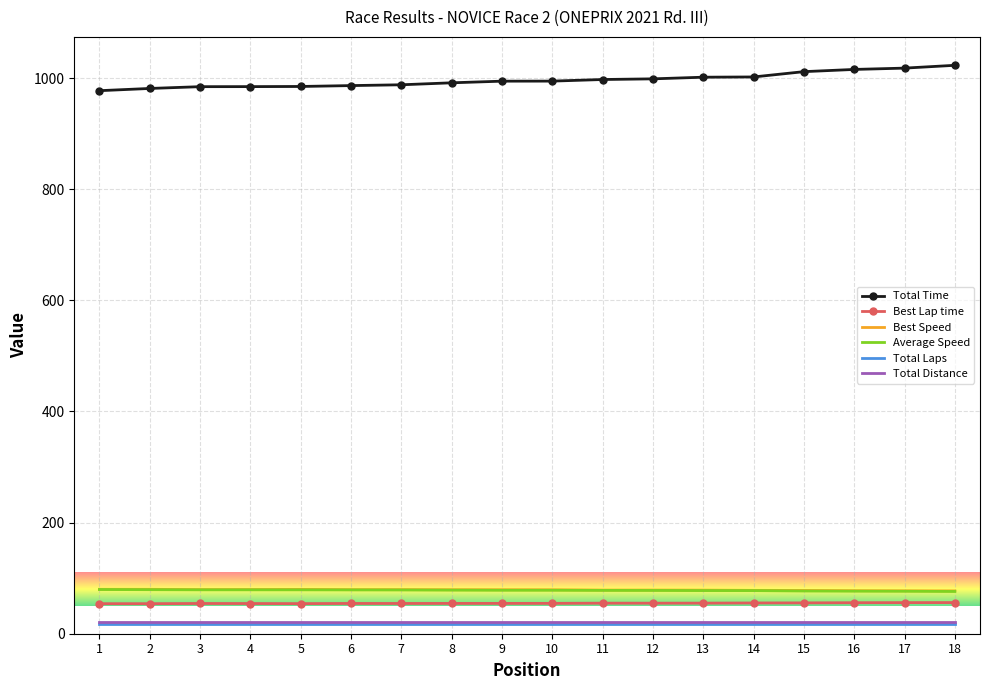

True or false: Total Distance and Best Speed cross at least once.

False